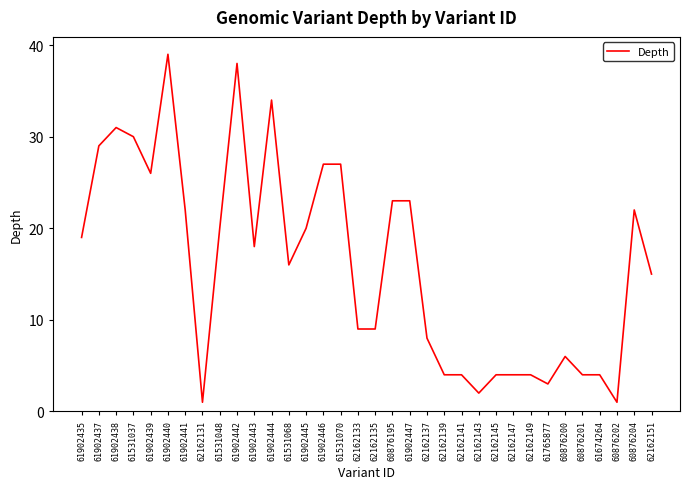

What position from the right is 61531070?

19